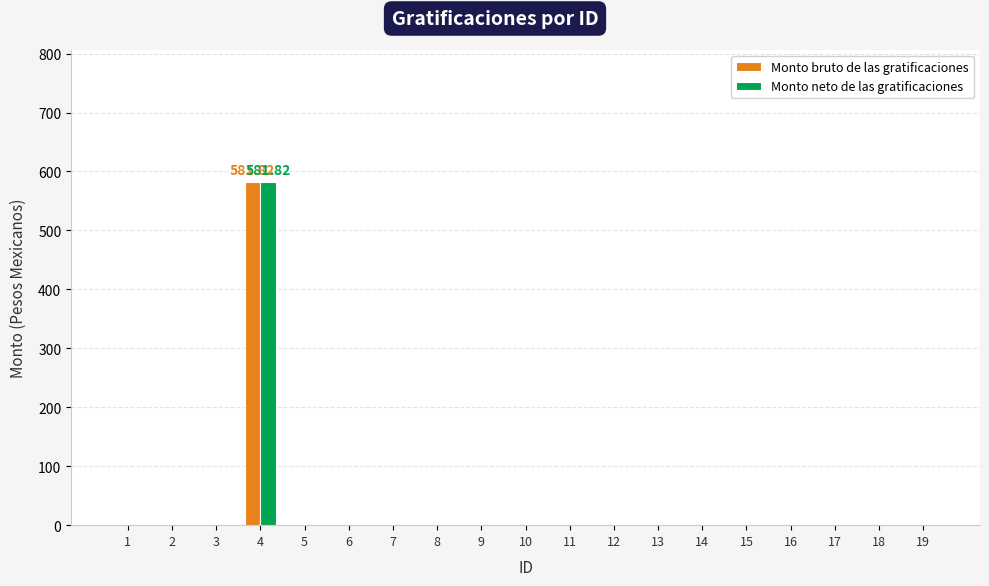

True or false: Monto neto de las gratificaciones has a value of -338.5 at 11.

False